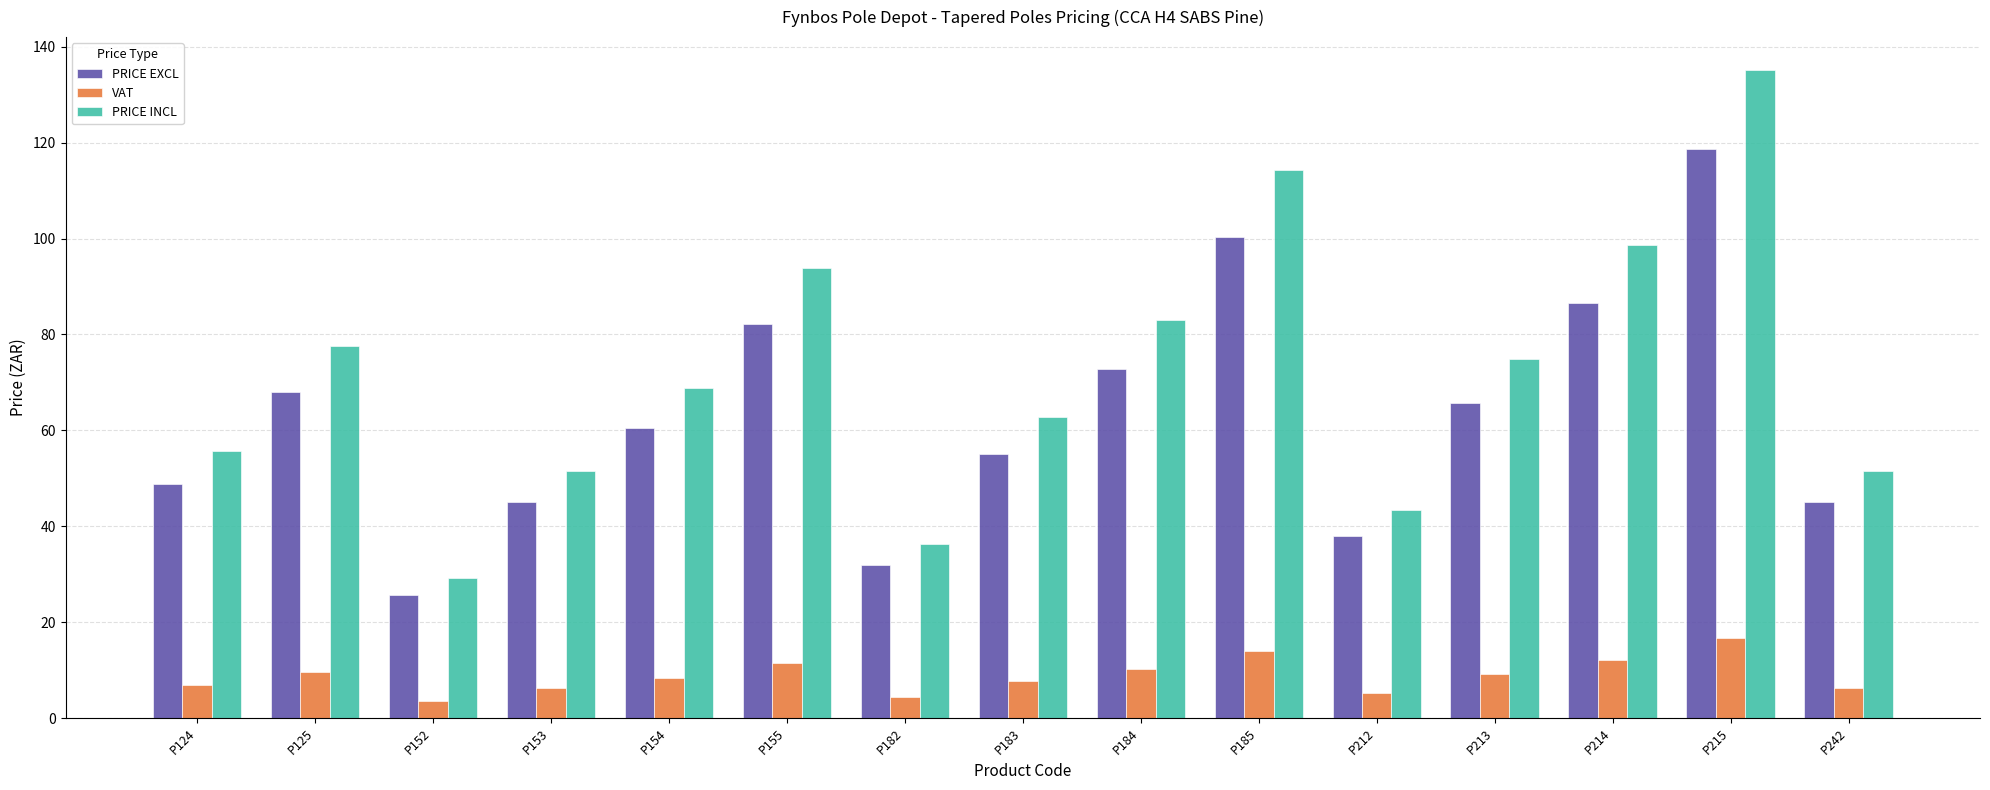

At which category is the sum across all series the highest?

P215